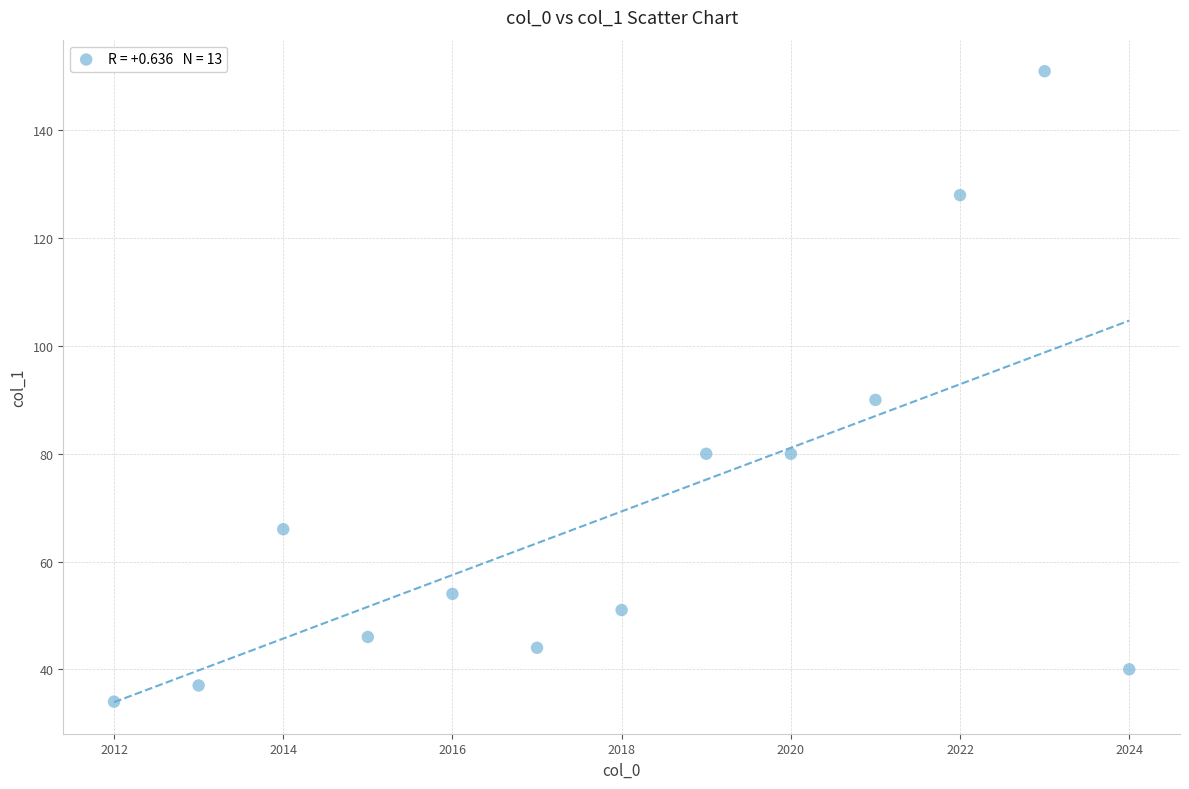

What is the range of Y values (max minus min)?

117